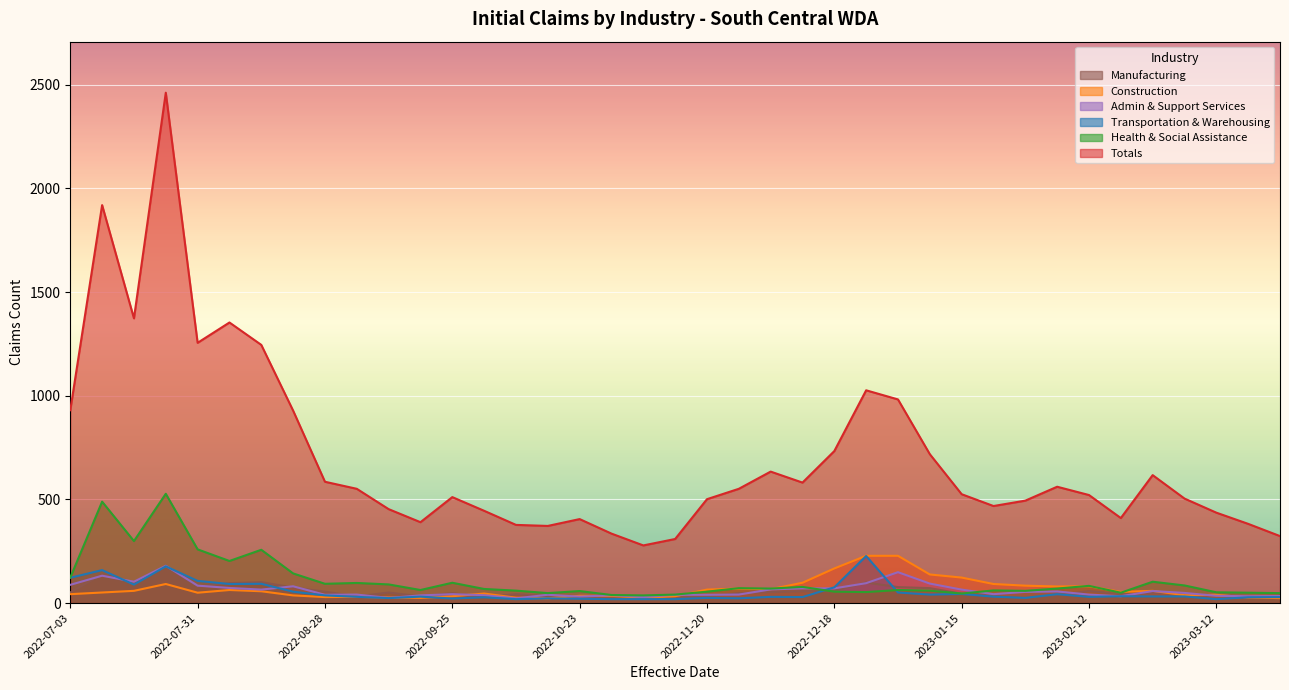

What position from the right is 2022-10-09?

25